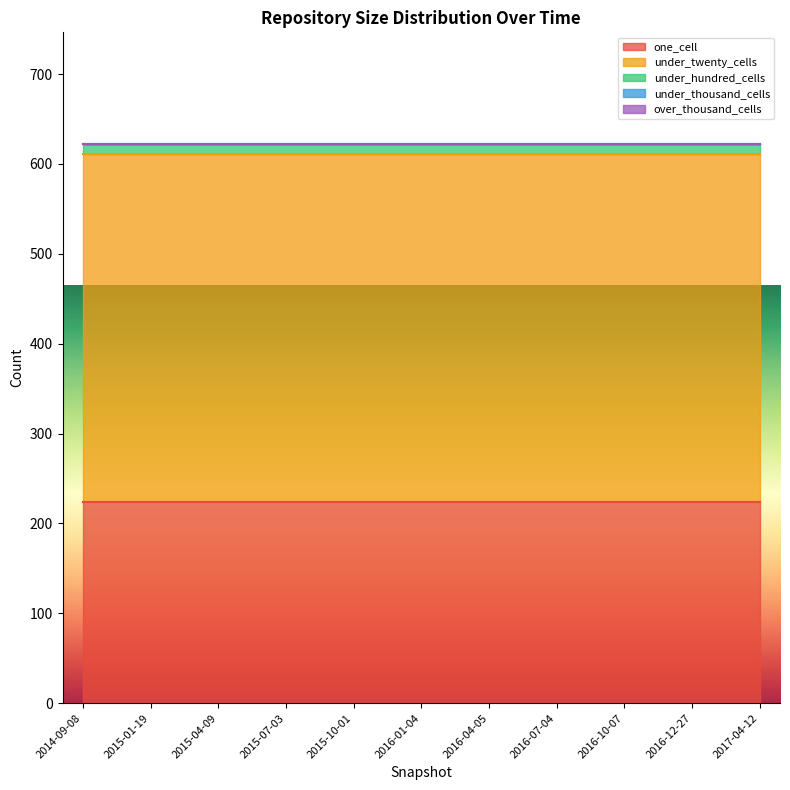

Reading left to right, transcribe all the data shown in this chart.

one_cell: 2014-09-08=224	2015-01-19=224	2015-04-09=224	2015-07-03=224	2015-10-01=224	2016-01-04=224	2016-04-05=224	2016-07-04=224	2016-10-07=224	2016-12-27=224	2017-04-12=224
under_twenty_cells: 2014-09-08=387	2015-01-19=387	2015-04-09=387	2015-07-03=387	2015-10-01=387	2016-01-04=387	2016-04-05=387	2016-07-04=387	2016-10-07=387	2016-12-27=387	2017-04-12=387
under_hundred_cells: 2014-09-08=11	2015-01-19=11	2015-04-09=11	2015-07-03=11	2015-10-01=11	2016-01-04=11	2016-04-05=11	2016-07-04=11	2016-10-07=11	2016-12-27=11	2017-04-12=11
under_thousand_cells: 2014-09-08=0	2015-01-19=0	2015-04-09=0	2015-07-03=0	2015-10-01=0	2016-01-04=0	2016-04-05=0	2016-07-04=0	2016-10-07=0	2016-12-27=0	2017-04-12=0
over_thousand_cells: 2014-09-08=0	2015-01-19=0	2015-04-09=0	2015-07-03=0	2015-10-01=0	2016-01-04=0	2016-04-05=0	2016-07-04=0	2016-10-07=0	2016-12-27=0	2017-04-12=0